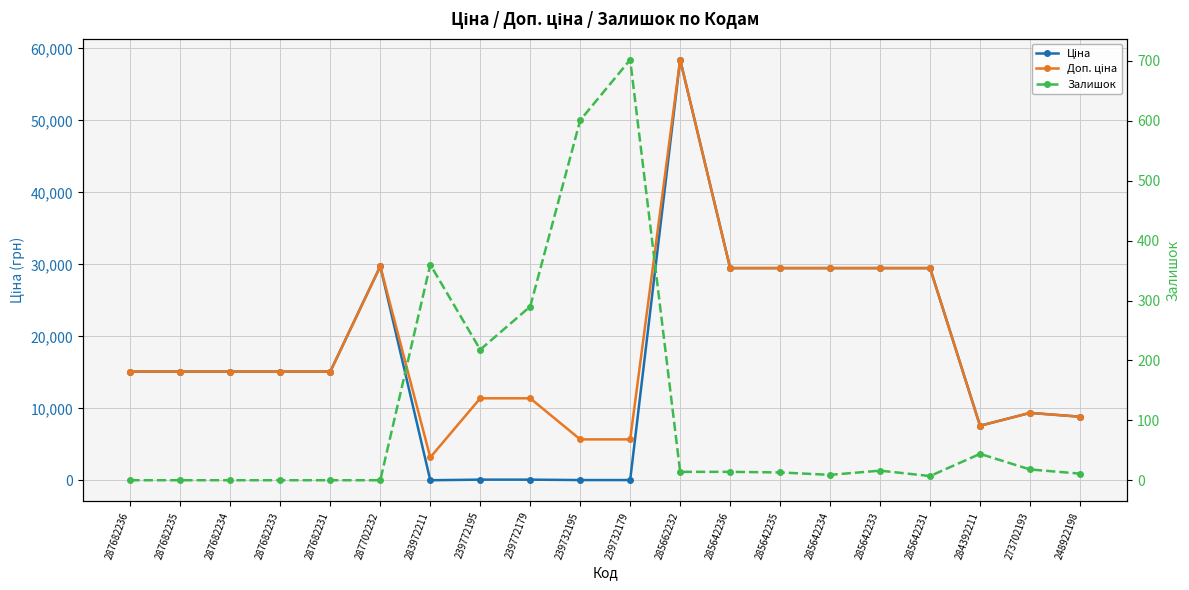

What is the sum of all Доп. ціна values?

374503.4